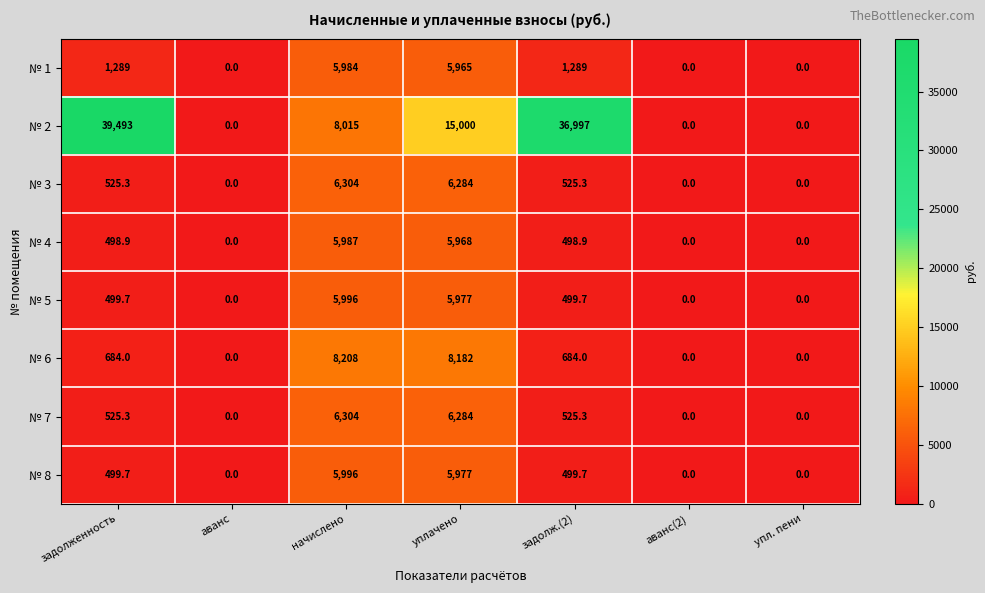

The № 3 series shows 3636.7 at аванс(2). True or false?

False